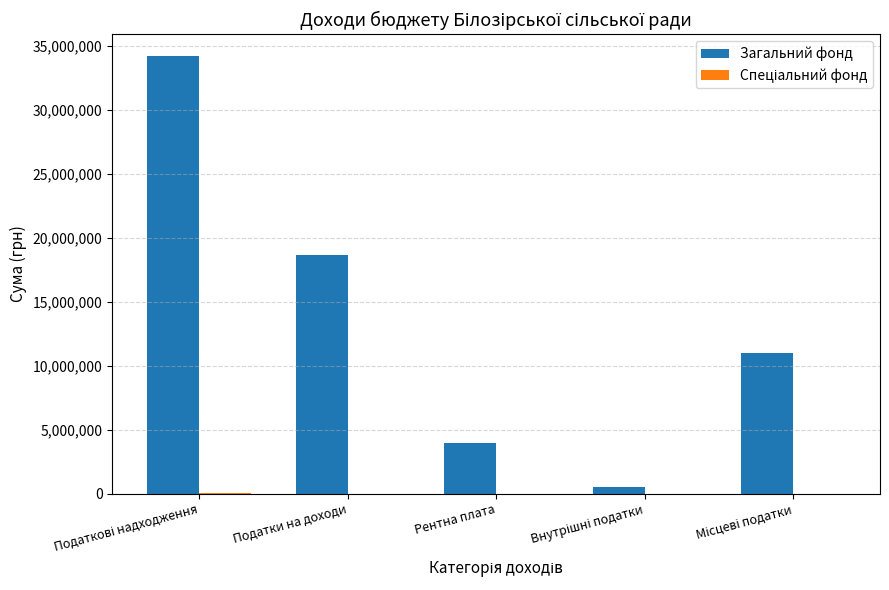

Is it true that Загальний фонд equals 18679737 at Податки на доходи?

True